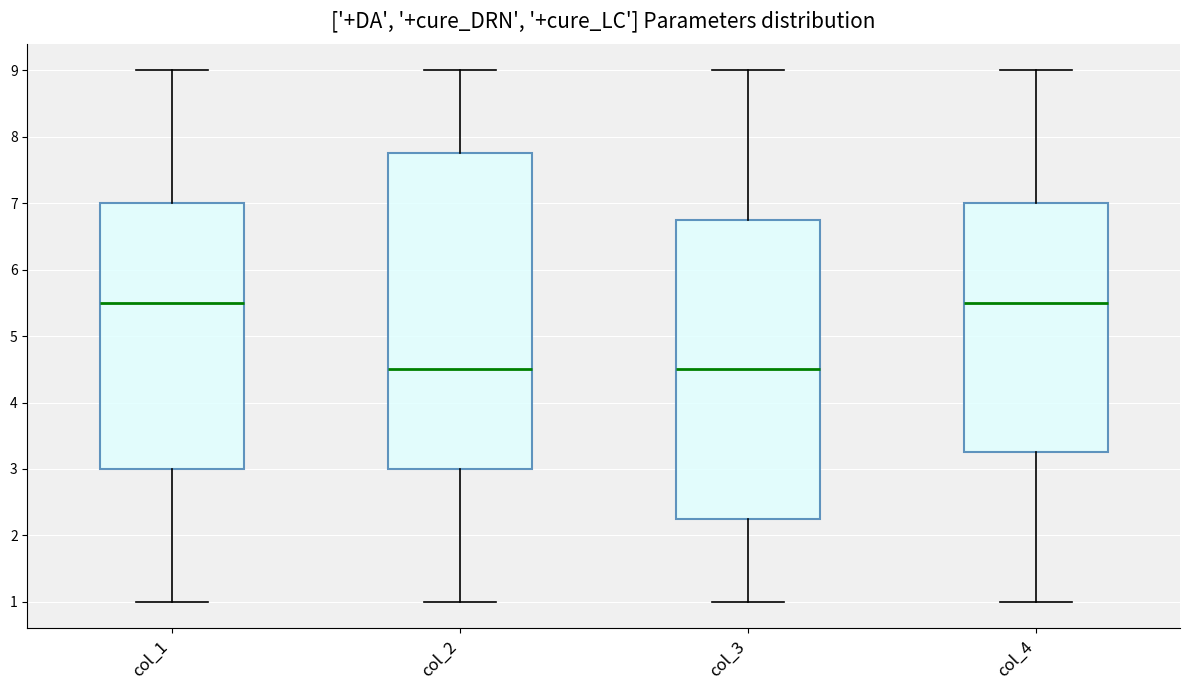

Reading left to right, transcribe this box plot: for each box, give where its median line is, the range the box spans, and where its two whiskers end, as read against the y-axis. The values are not printed on the chart, so give them approximately, as read against the axis.

col_1: median 5.5, box 3.0 to 7.0, whiskers 1.0 to 9.0
col_2: median 4.5, box 3.0 to 7.8, whiskers 1.0 to 9.0
col_3: median 4.5, box 2.3 to 6.8, whiskers 1.0 to 9.0
col_4: median 5.5, box 3.3 to 7.0, whiskers 1.0 to 9.0